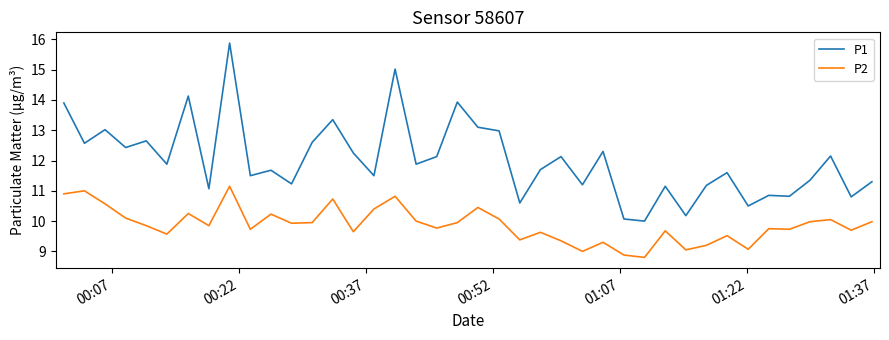

What is the difference between the second highest and minimum values in the P1 series?

5.0